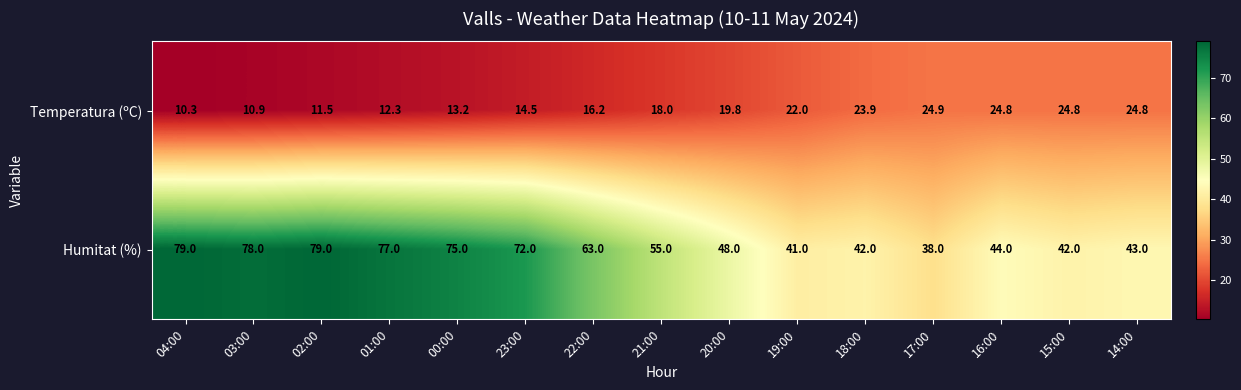

Count the number of categories in the chart.

15